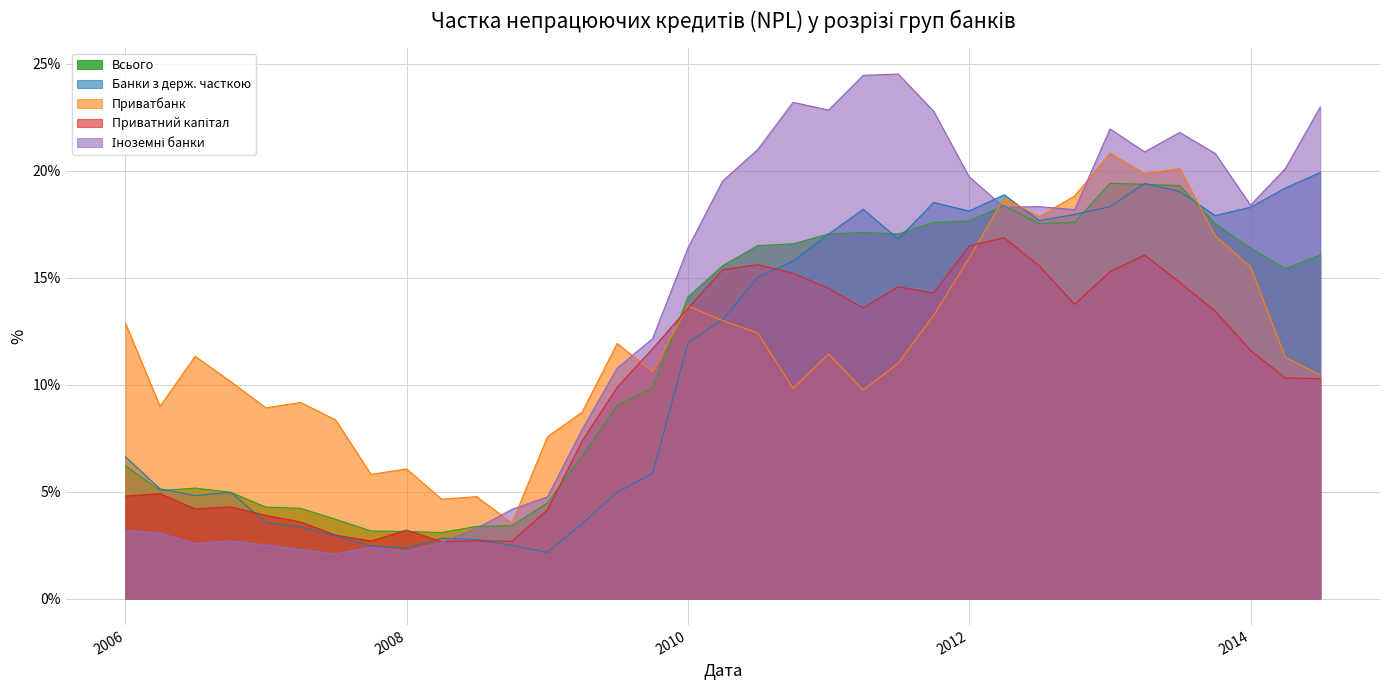

What is the maximum value shown in the chart?

24.5